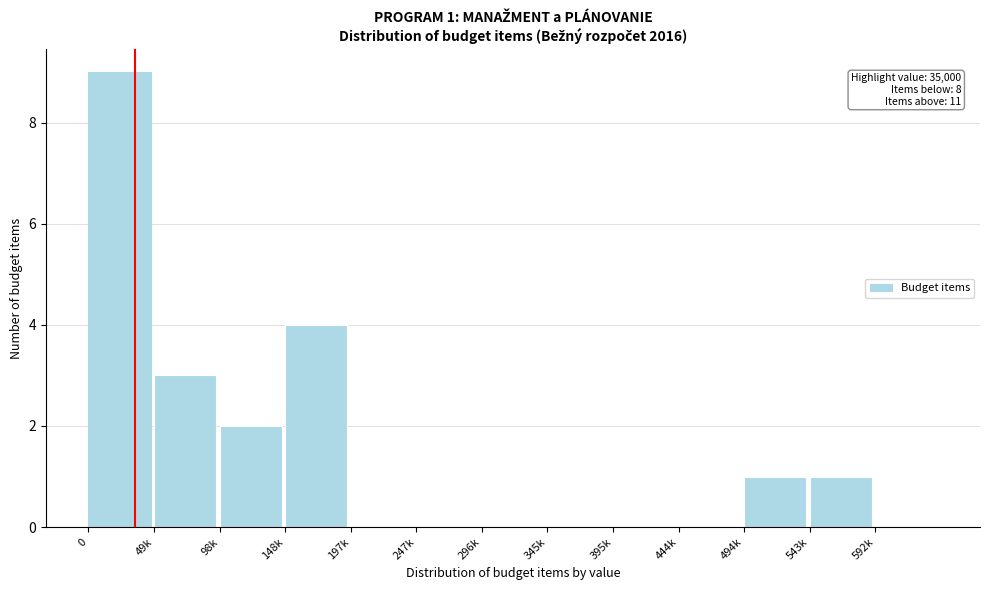

Reading left to right, extract all data points from this chart.

0=9	49k=3	98k=2	148k=4	197k=0	247k=0	296k=0	345k=0	395k=0	444k=0	494k=1	543k=1	592k=0